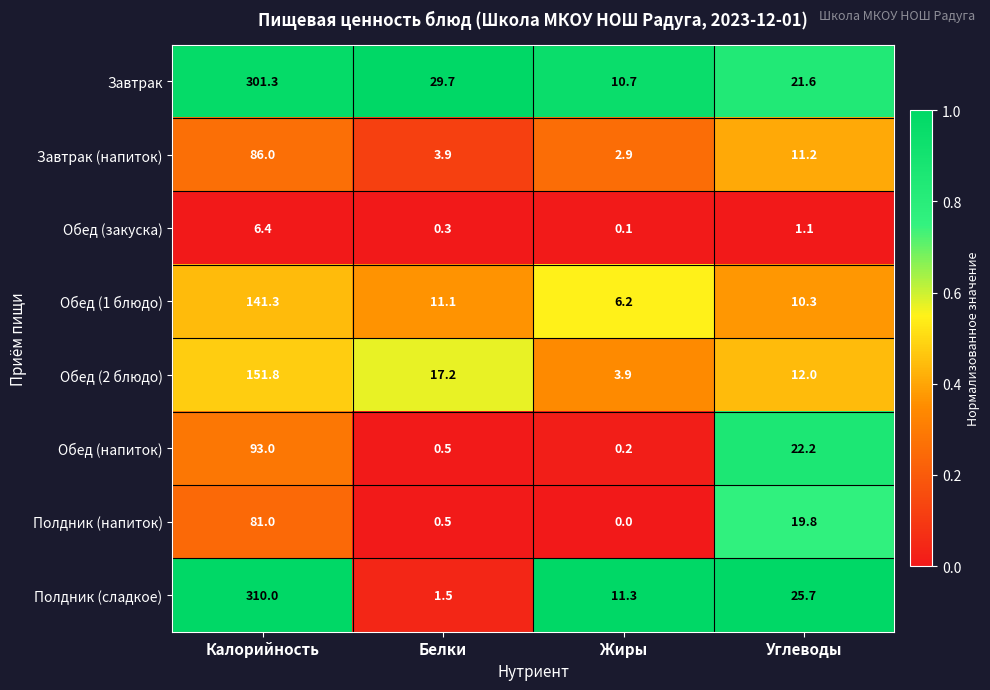

Rank the categories by Полдник (напиток) value from highest to lowest.

Калорийность, Углеводы, Белки, Жиры